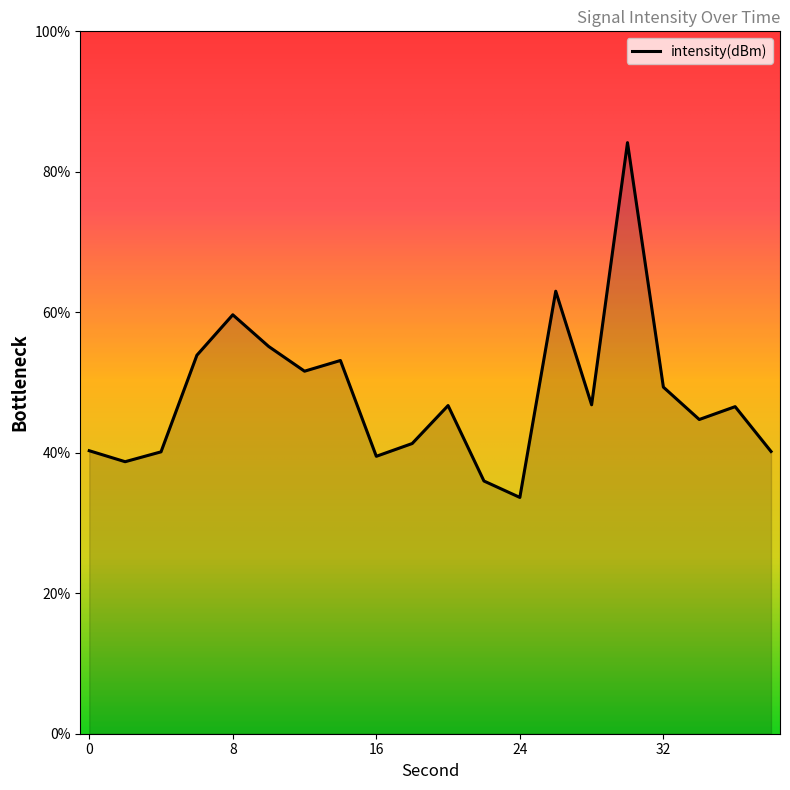

What is the smallest value displayed?

33.6